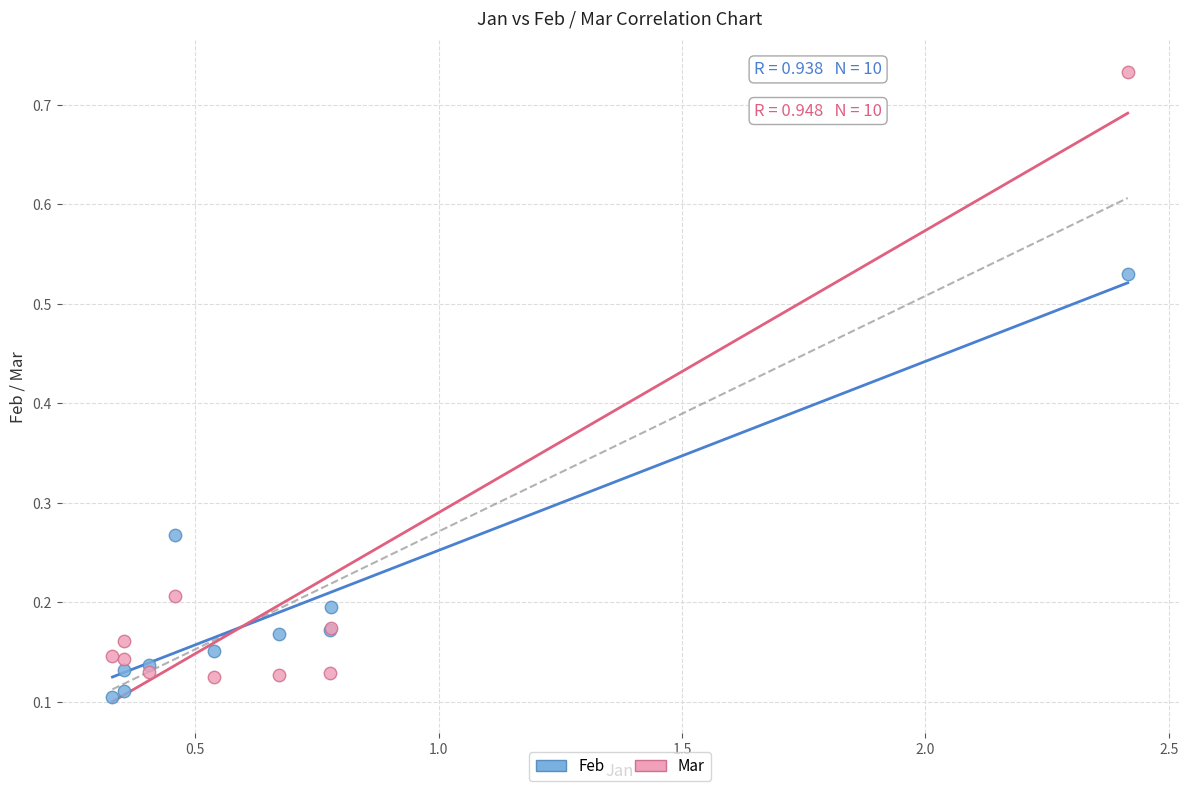

Which series reaches the minimum Y coordinate?

Feb